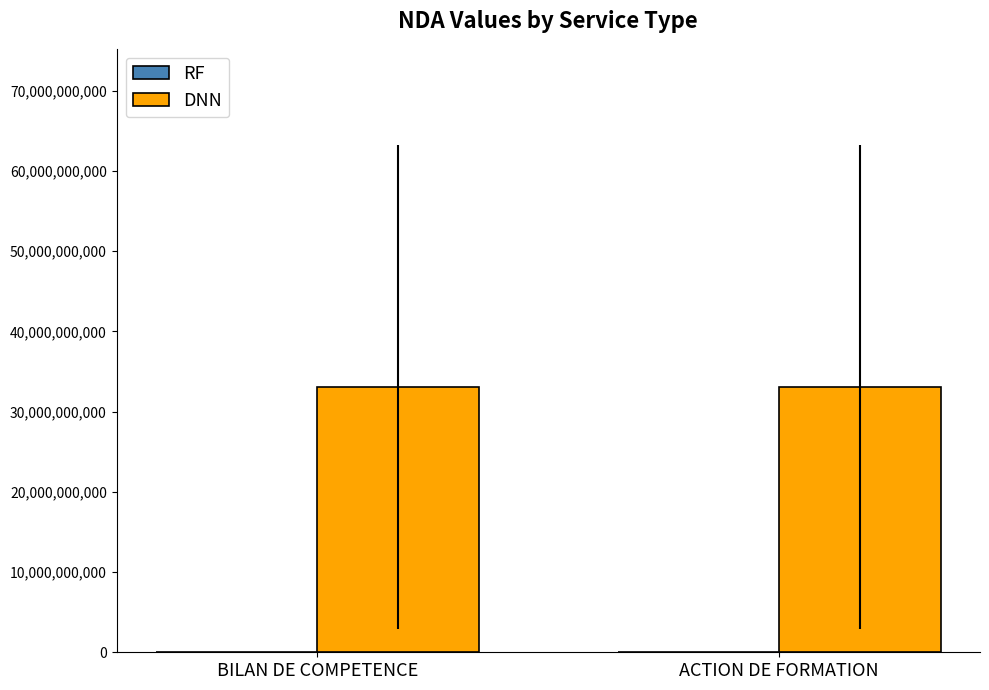

What is the maximum value shown in the chart?

33055799005.3